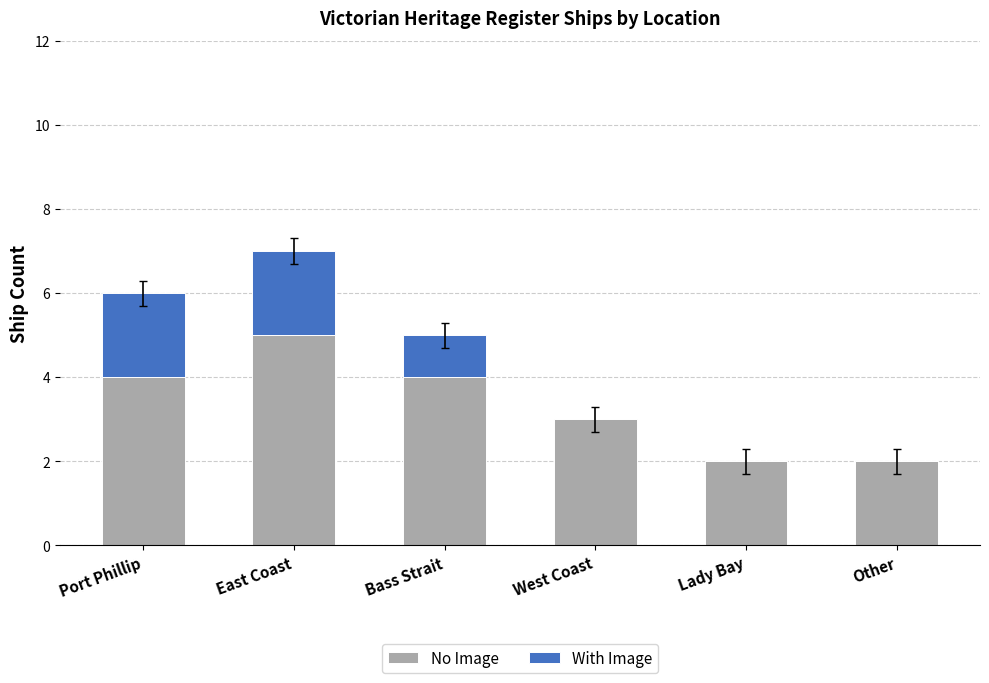

Read the No Image value at East Coast.

5